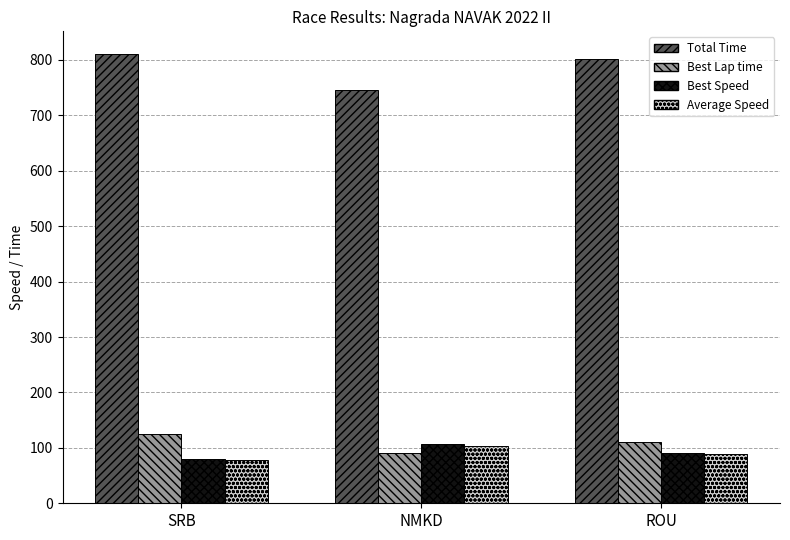

At how many categories does at least one series exceed 400?

3